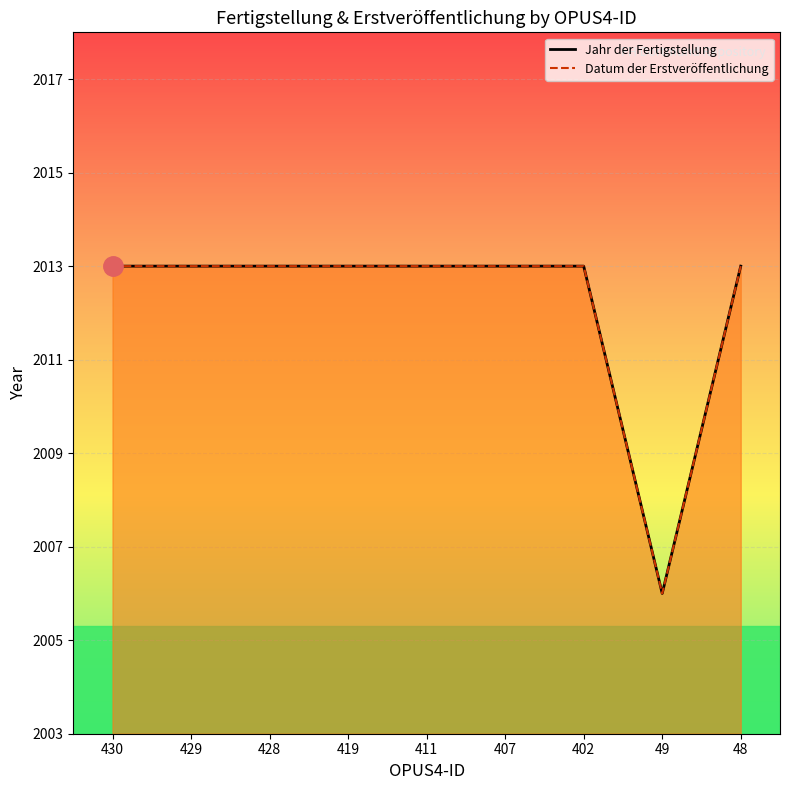

How many lines are shown in the chart?

2